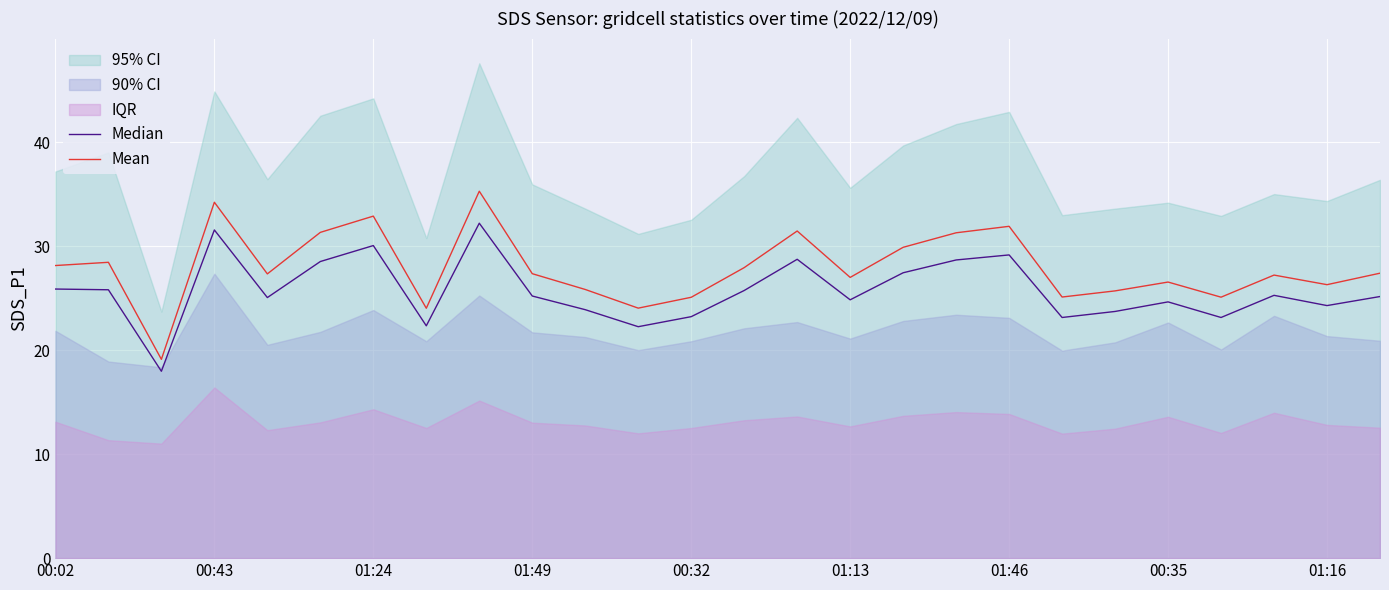

What is the approximate value of Median at 25?

25.1